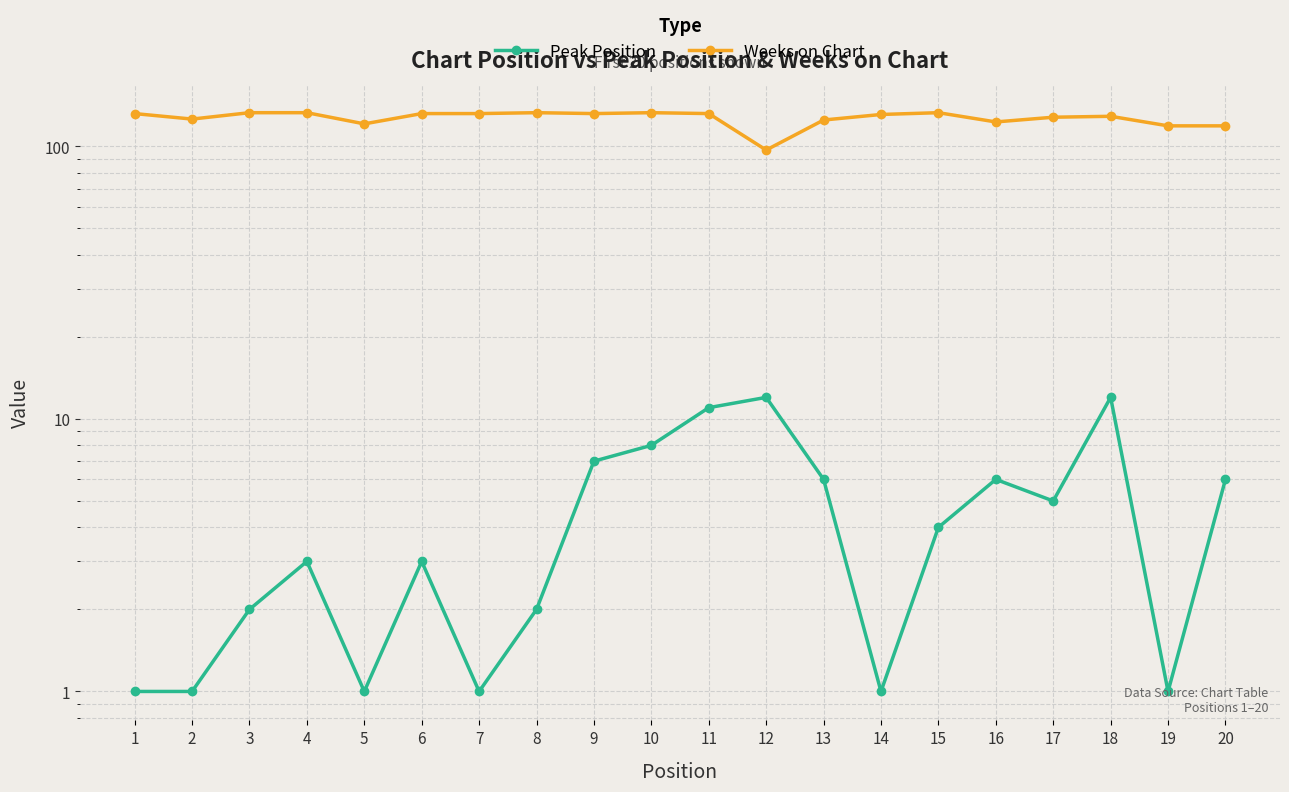

True or false: Weeks on Chart and Peak Position cross at least once.

False